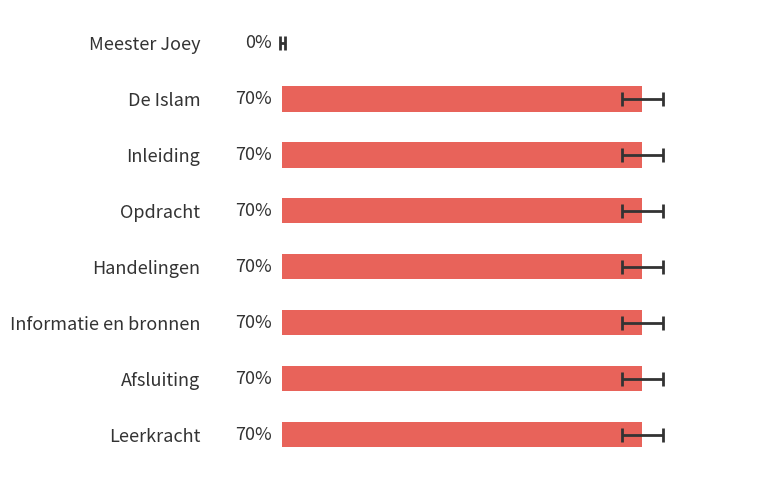

What is the average value?

61.2